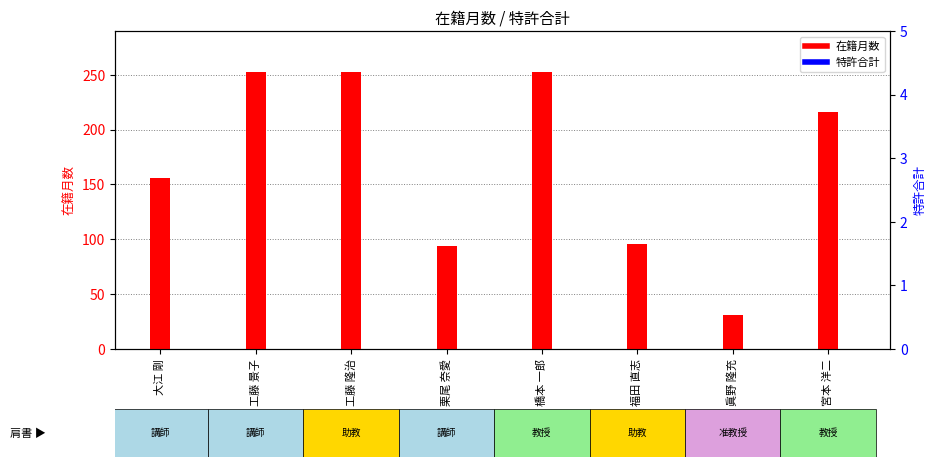

Reading left to right, what are all the values shown in this chart?

在籍月数: 大江 剛=156	工藤 景子=252	工藤 隆治=252	栗尾 奈愛=94	橋本 一郎=252	福田 直志=96	眞野 隆充=31	宮本 洋二=216
特許合計: 大江 剛=0	工藤 景子=0	工藤 隆治=0	栗尾 奈愛=0	橋本 一郎=0	福田 直志=0	眞野 隆充=0	宮本 洋二=0